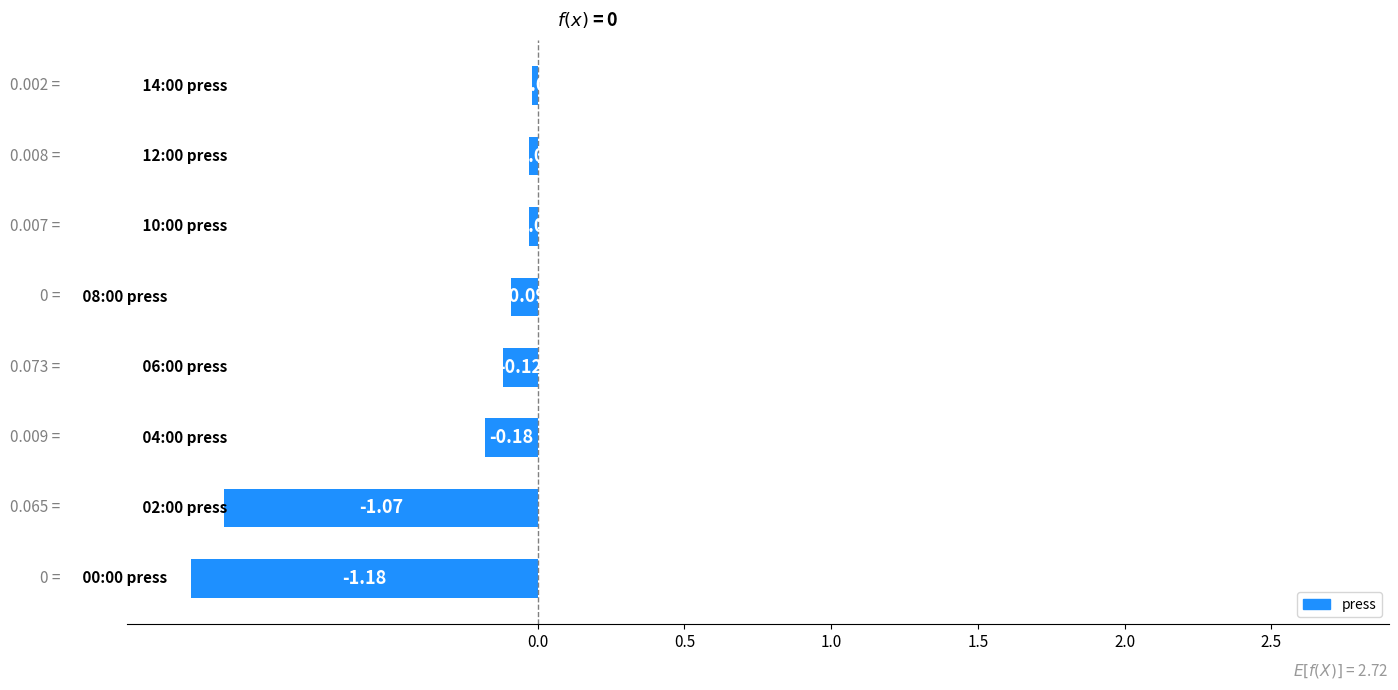

What is the average value?

-0.3